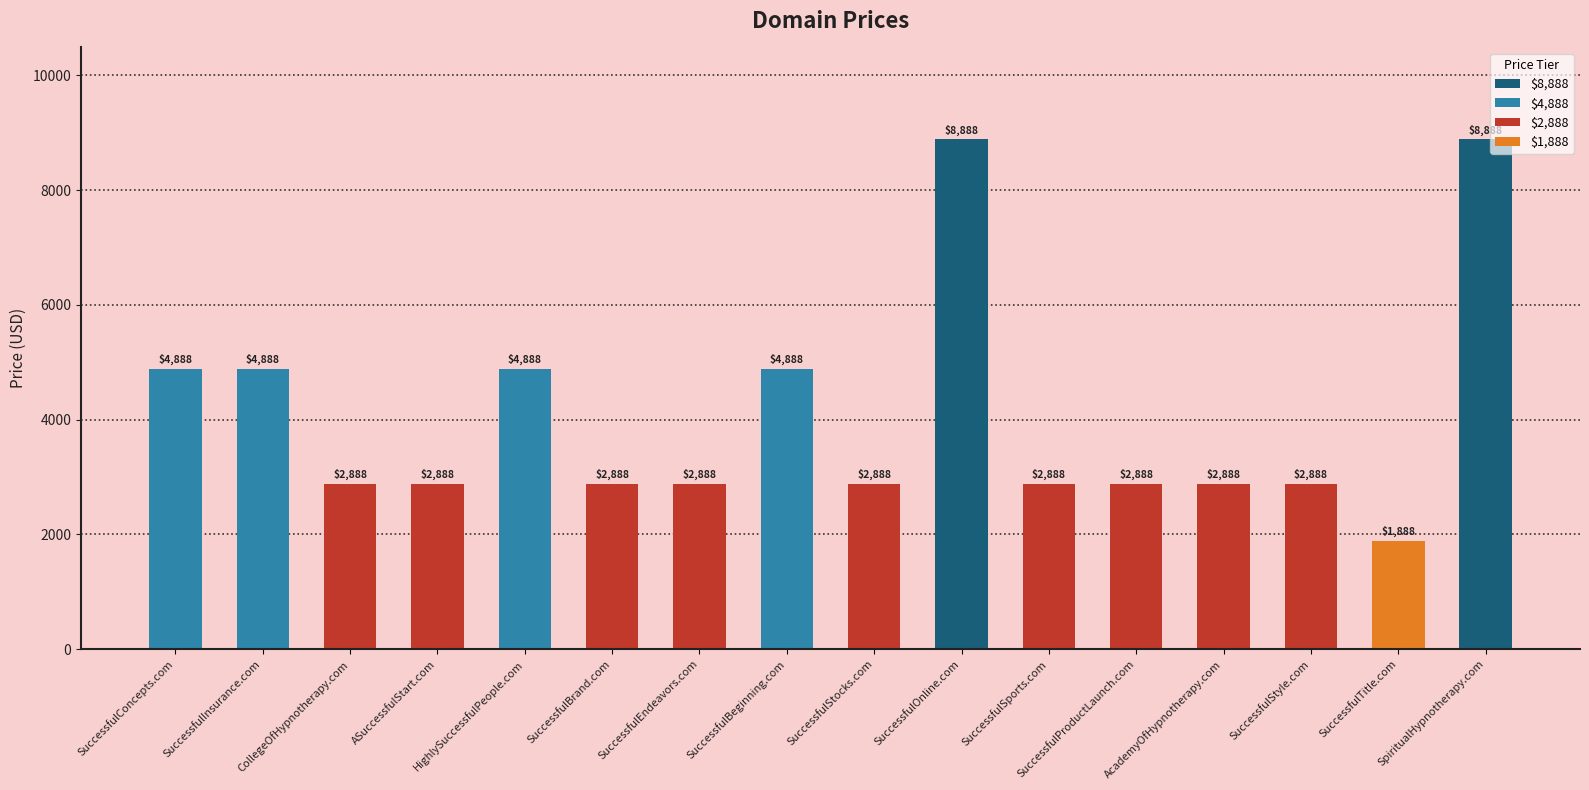

What is the difference between the values at SuccessfulSports.com and SuccessfulTitle.com?

1000